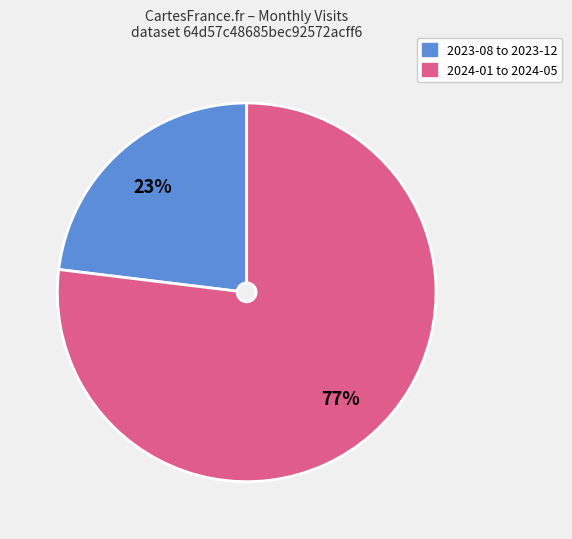

To the nearest percent, what is the difference between the largest and smallest slice percentages?

54%